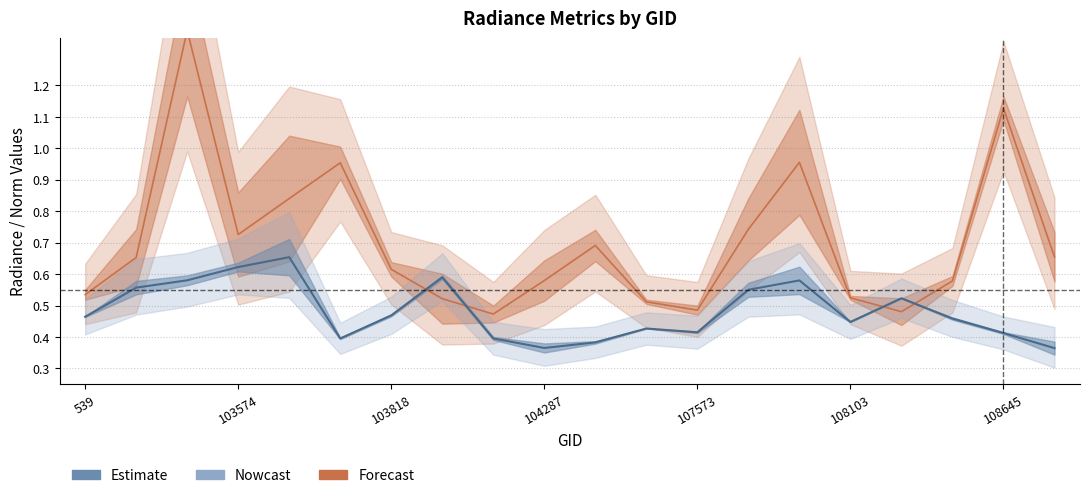

What is the value of the 14th point from the left?

0.6